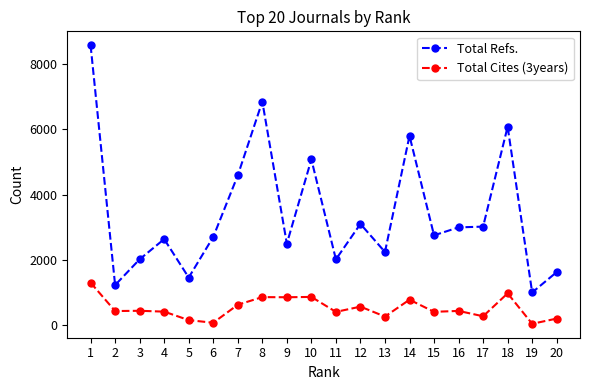

What is the difference between the second highest and minimum values in the Total Refs. series?

5855